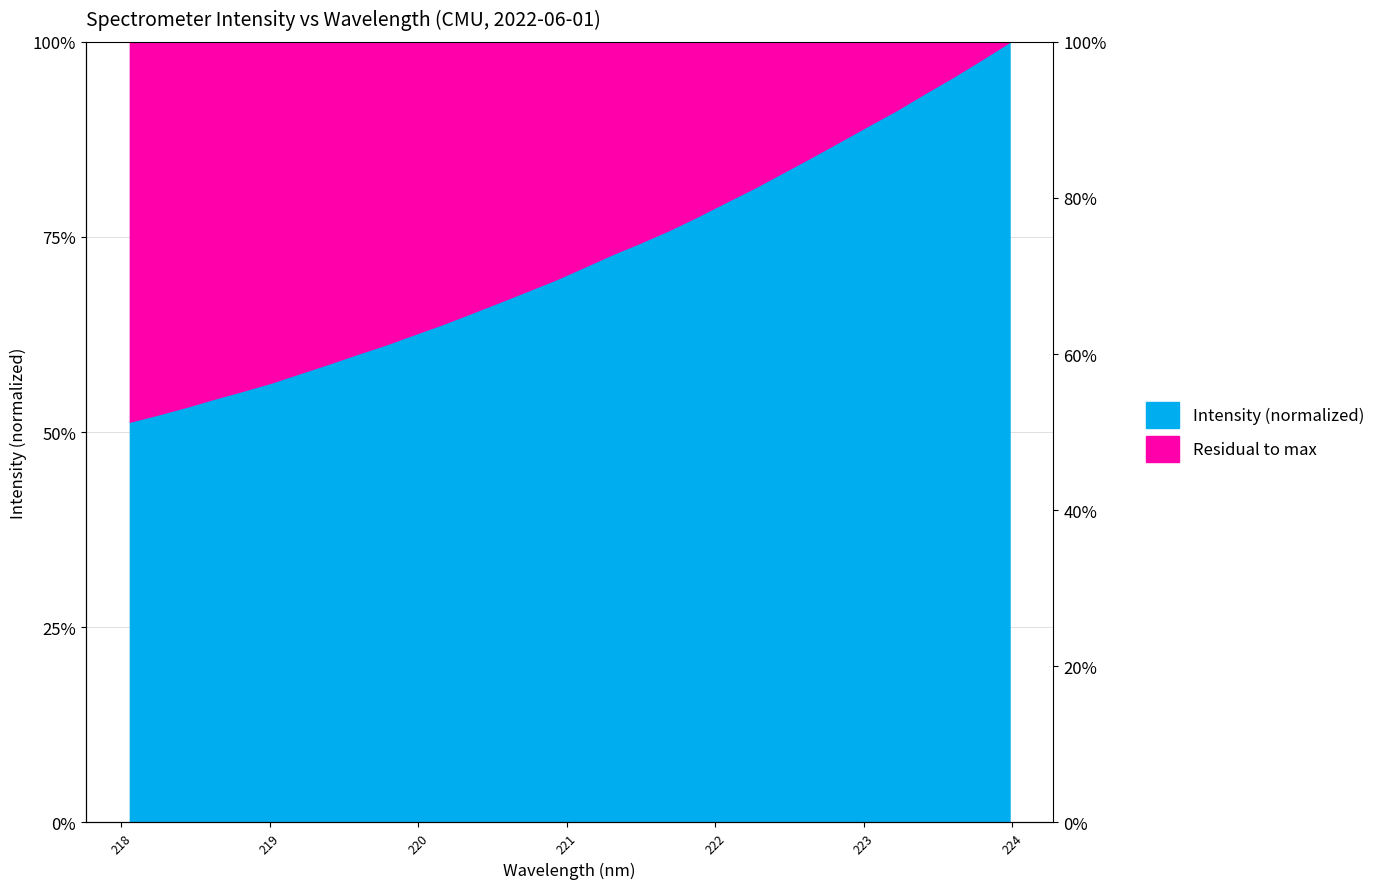

List the labels in order of value, largest first.

223.9802, 223.7895, 223.5987, 223.408, 223.2172, 223.0264, 222.8355, 222.6447, 222.4538, 222.263, 222.0721, 221.8812, 221.6902, 221.4993, 221.3083, 221.1174, 220.9264, 220.7354, 220.5444, 220.3533, 220.1623, 219.9712, 219.7801, 219.589, 219.3979, 219.2067, 219.0156, 218.8244, 218.6332, 218.442, 218.2508, 218.0596